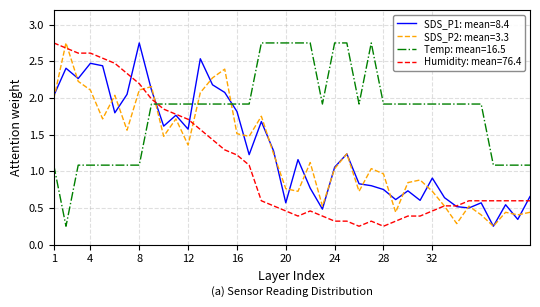

After their last crossing, which series has the higher values: Humidity: mean=76.4 or Temp: mean=16.5?

Temp: mean=16.5